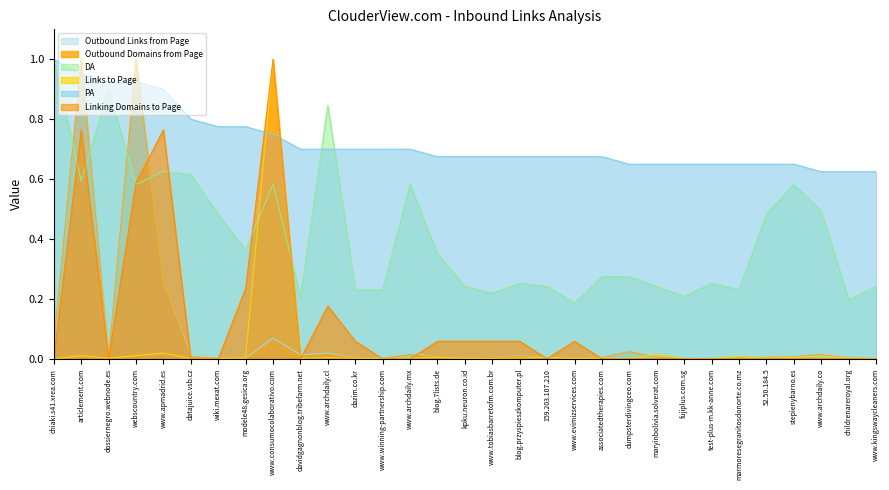

True or false: DA has a value of 0.4 at blog.przyspieszkomputer.pl.

False